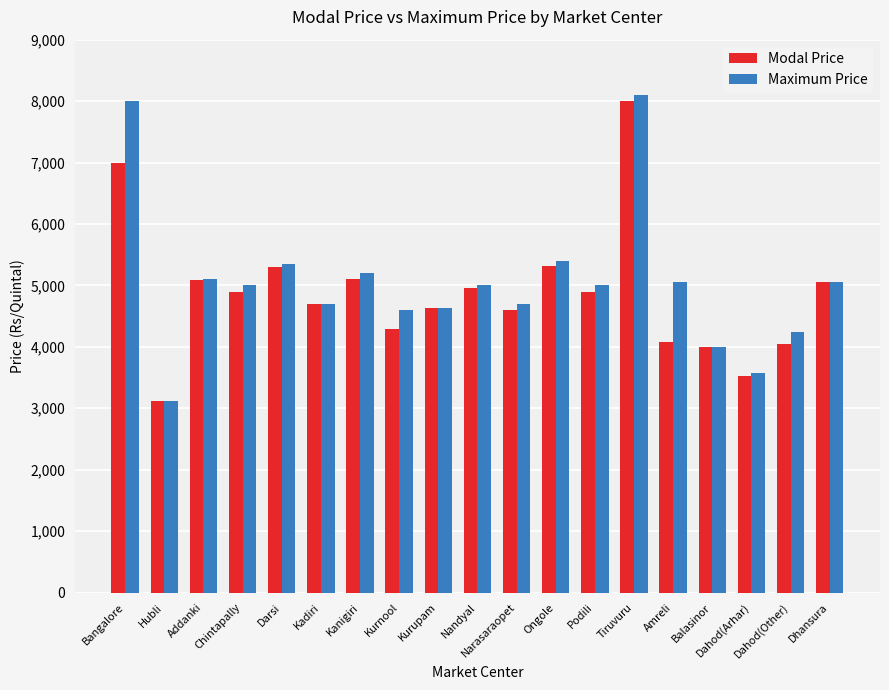

How many bars are there in each group?

2